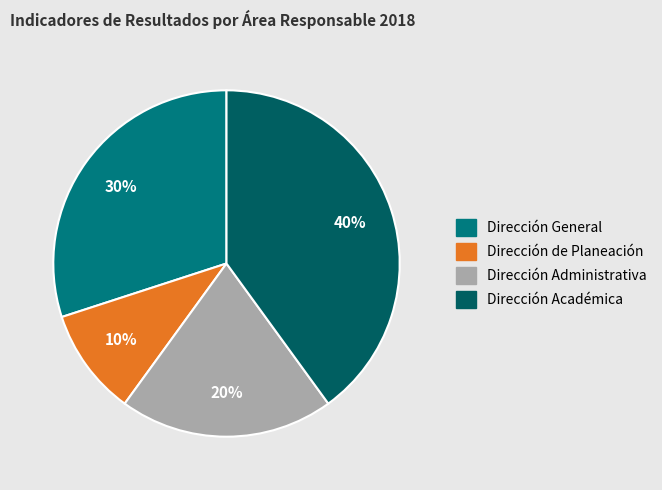

To the nearest percent, what is the difference between the largest and smallest slice percentages?

30%